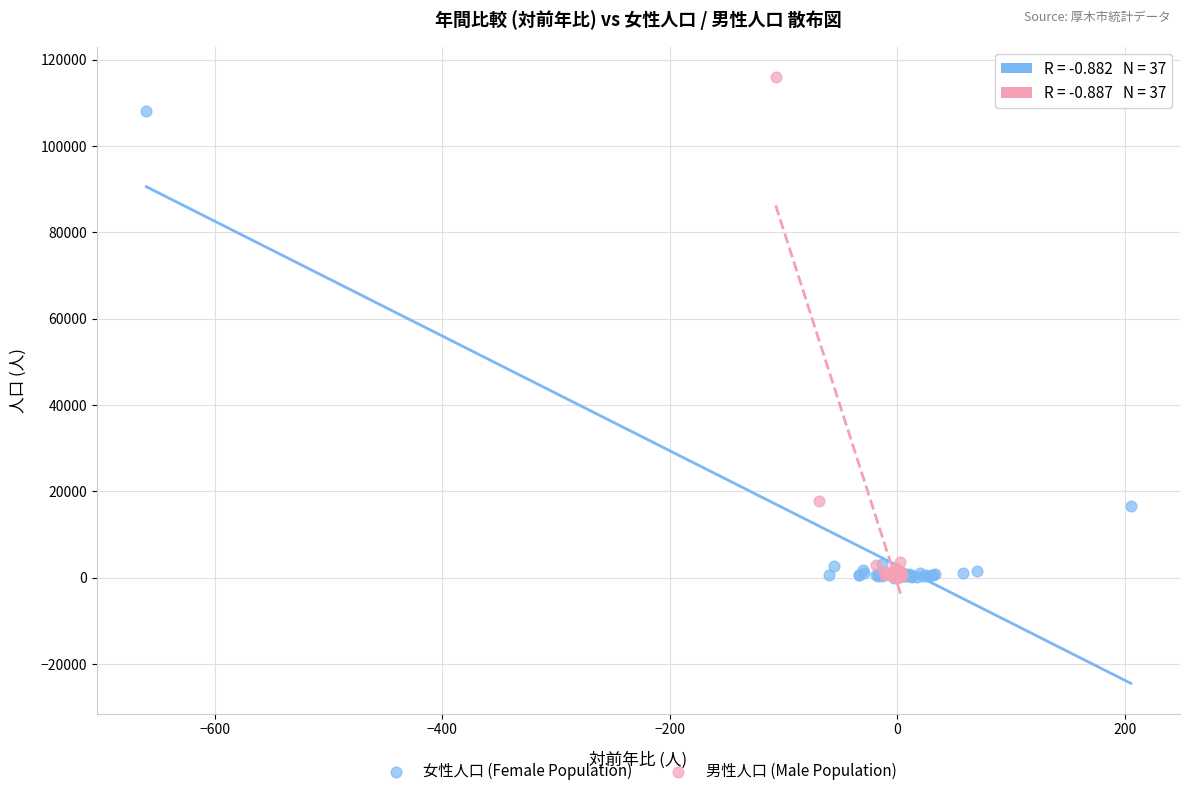

Which series contains the highest Y value?

男性人口 (Male Population)